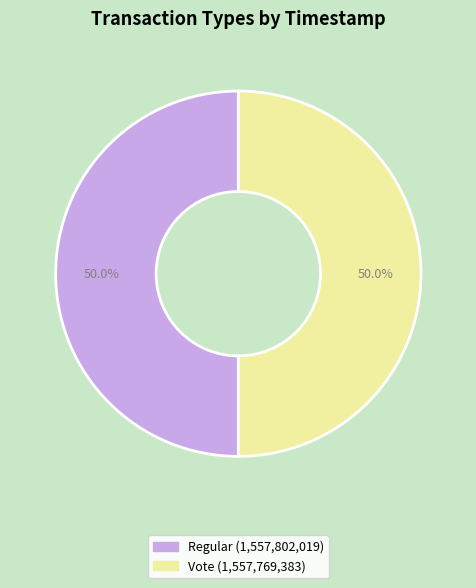

What portion of the pie excludes Regular?

50.0%